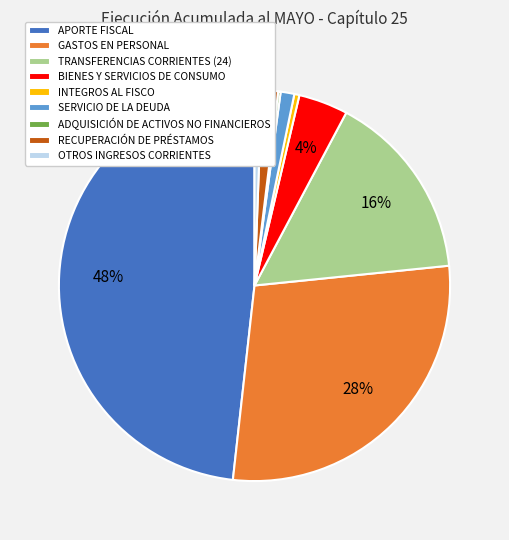

The RECUPERACIÓN DE PRÉSTAMOS slice represents 1% of the pie. True or false?

True